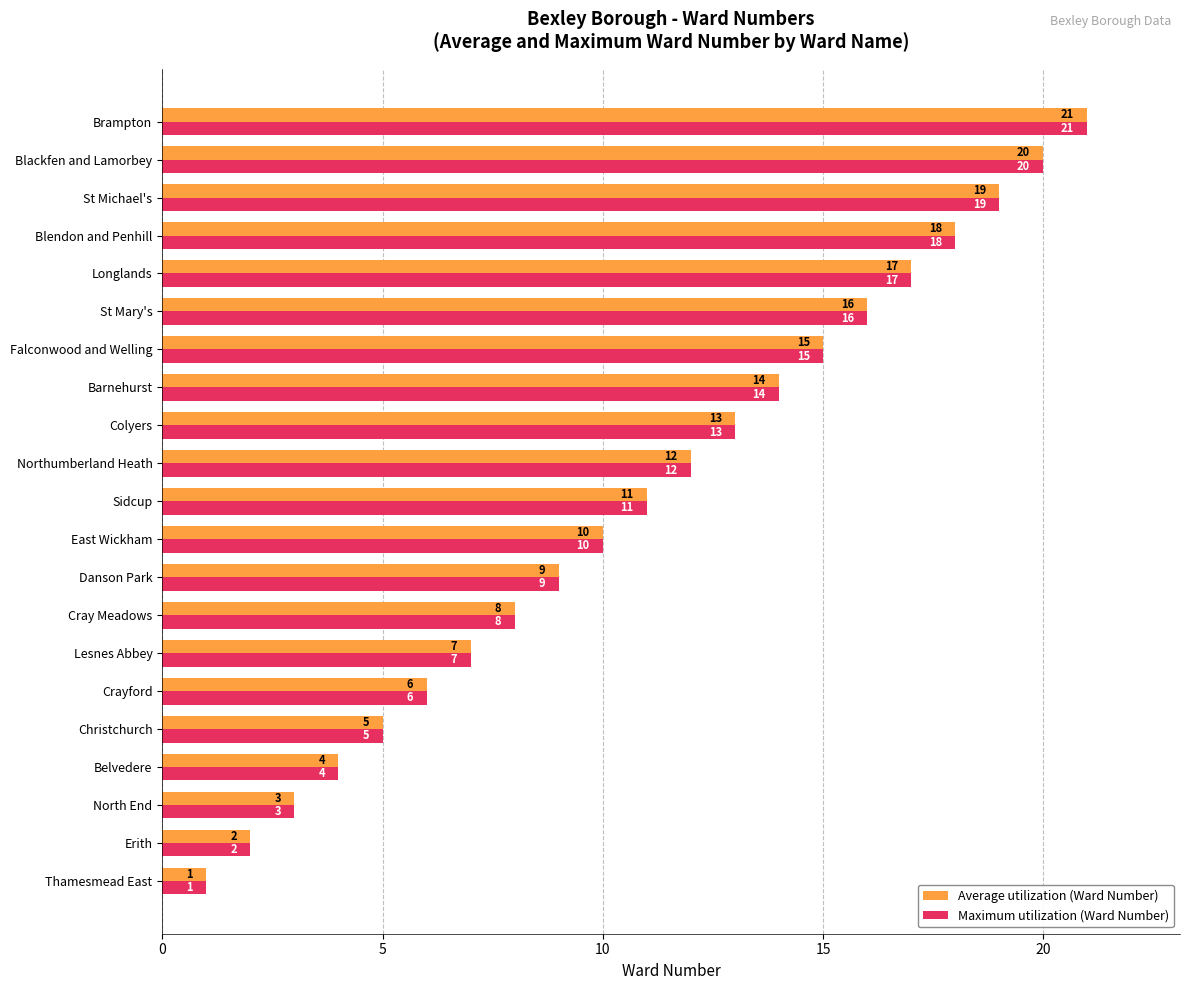

Rank the categories by Average utilization (Ward Number) value from highest to lowest.

Brampton, Blackfen and Lamorbey, St Michael's, Blendon and Penhill, Longlands, St Mary's, Falconwood and Welling, Barnehurst, Colyers, Northumberland Heath, Sidcup, East Wickham, Danson Park, Cray Meadows, Lesnes Abbey, Crayford, Christchurch, Belvedere, North End, Erith, Thamesmead East